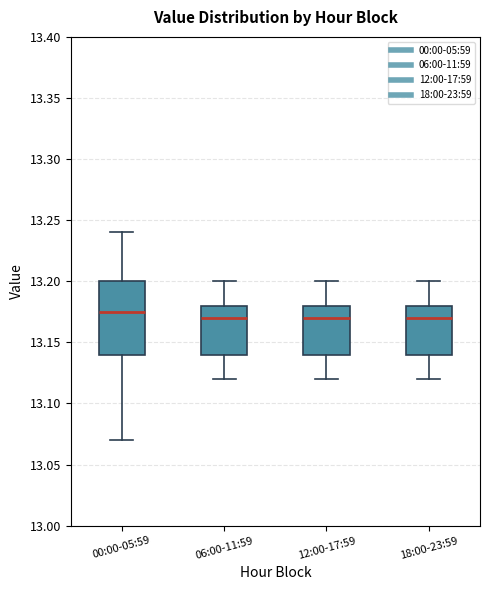

Reading left to right, read every box against the y-axis: the position of its median line, the range the box covers, and the ends of its whiskers. The values are not printed on the chart, so give them approximately, as read against the axis.

00:00-05:59: median 13.175, box 13.140 to 13.200, whiskers 13.070 to 13.240
06:00-11:59: median 13.170, box 13.140 to 13.180, whiskers 13.120 to 13.200
12:00-17:59: median 13.170, box 13.140 to 13.180, whiskers 13.120 to 13.200
18:00-23:59: median 13.170, box 13.140 to 13.180, whiskers 13.120 to 13.200